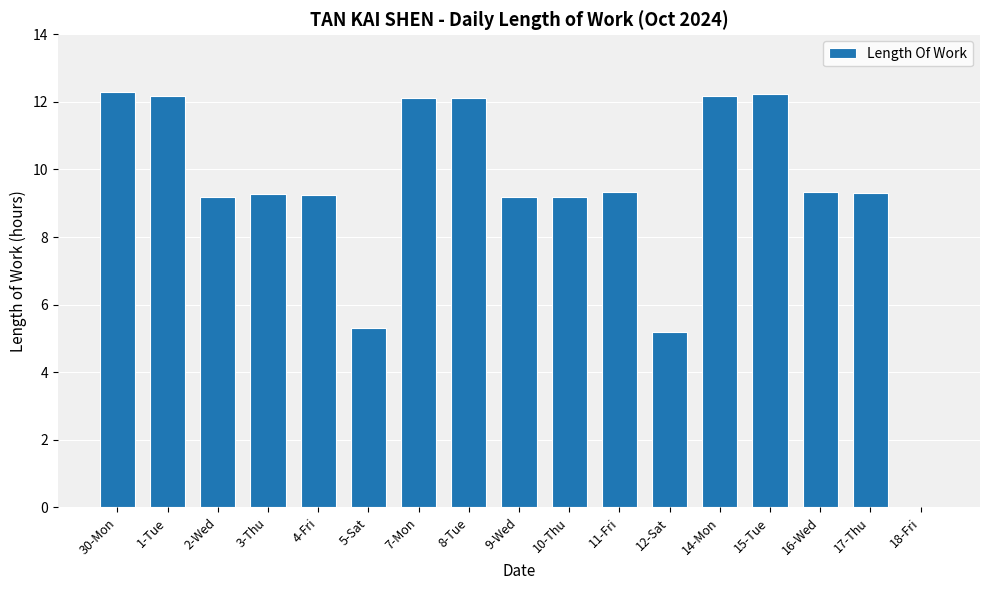

Read the value at 10-Thu.

9.2